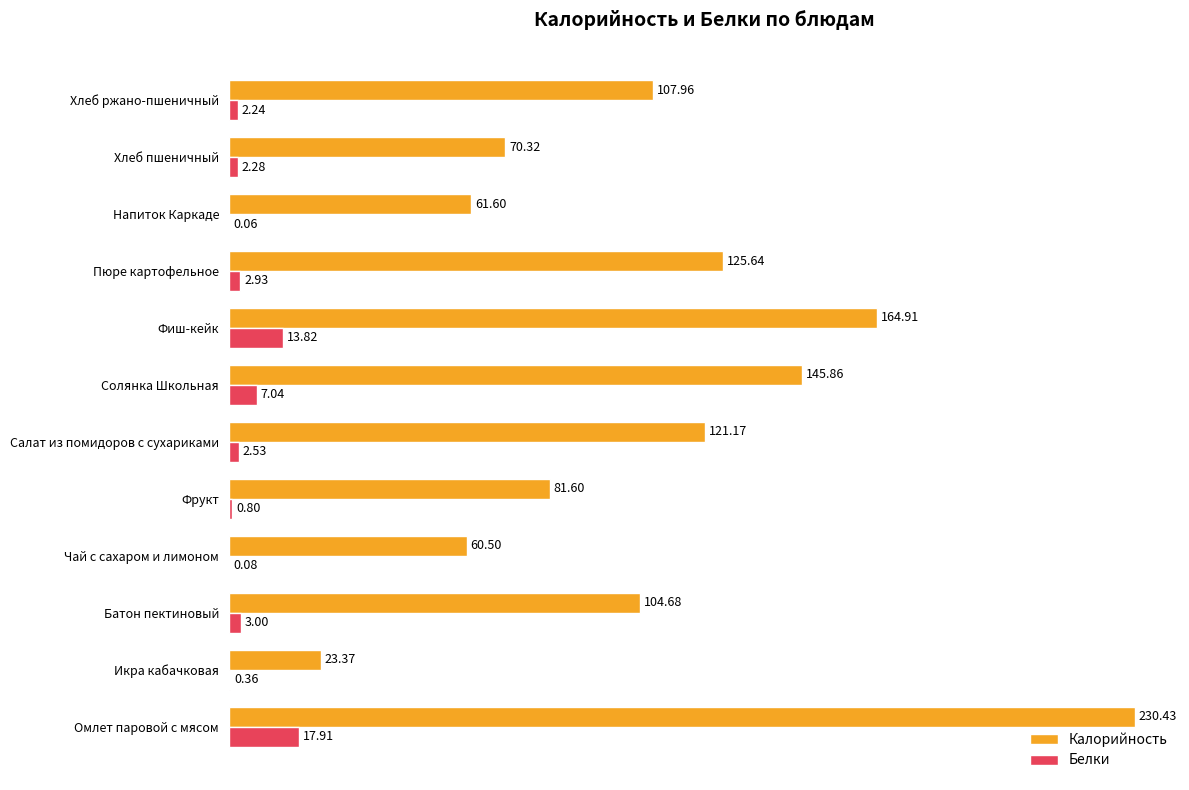

Which category has the highest value across all series?

Омлет паровой с мясом